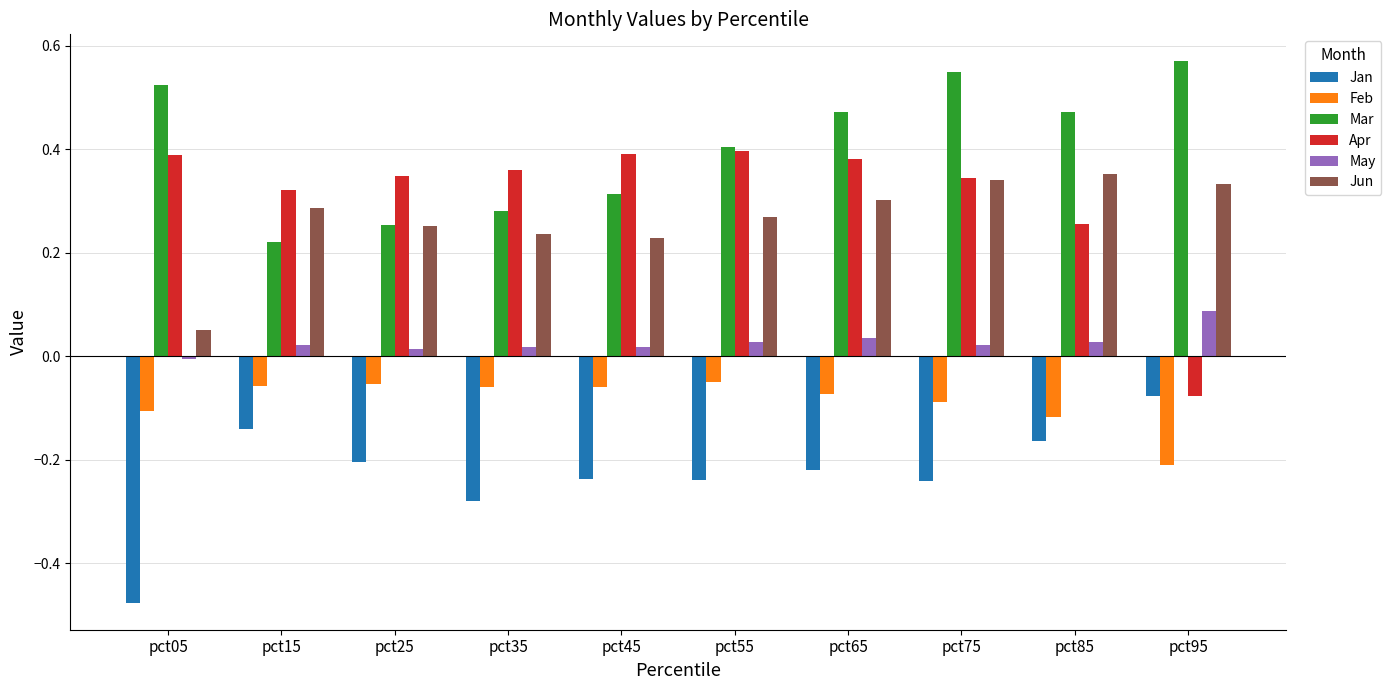

Which series has the largest total across all categories?

Mar